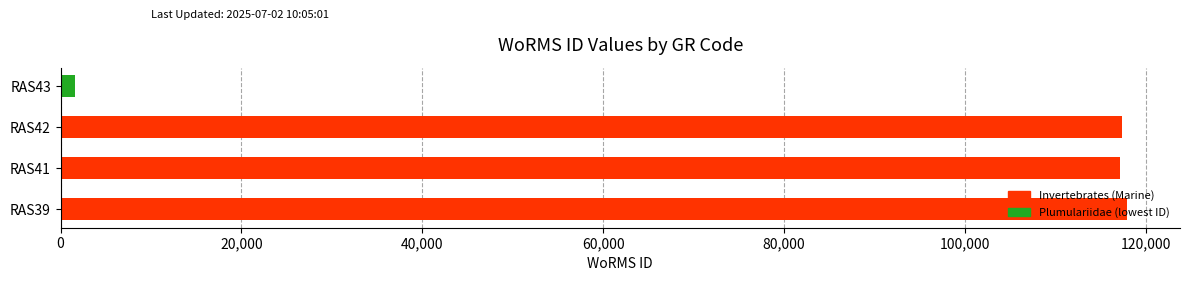

What is the sum of all values?

354084